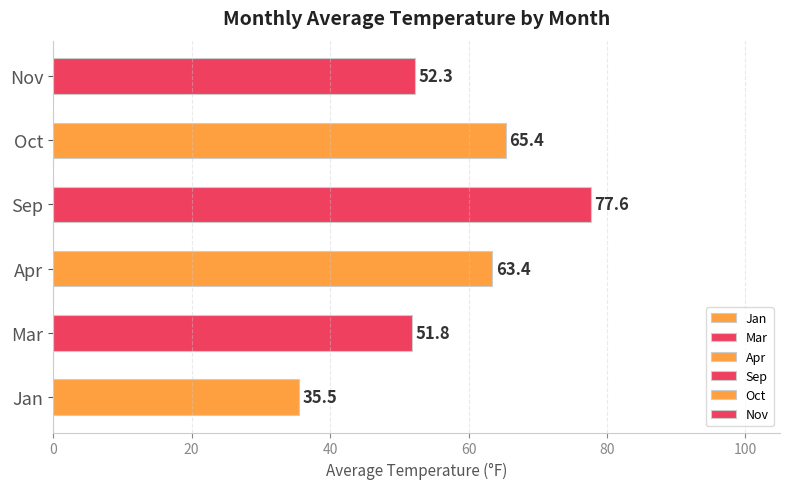

Which has a higher value, Mar or Apr?

Apr